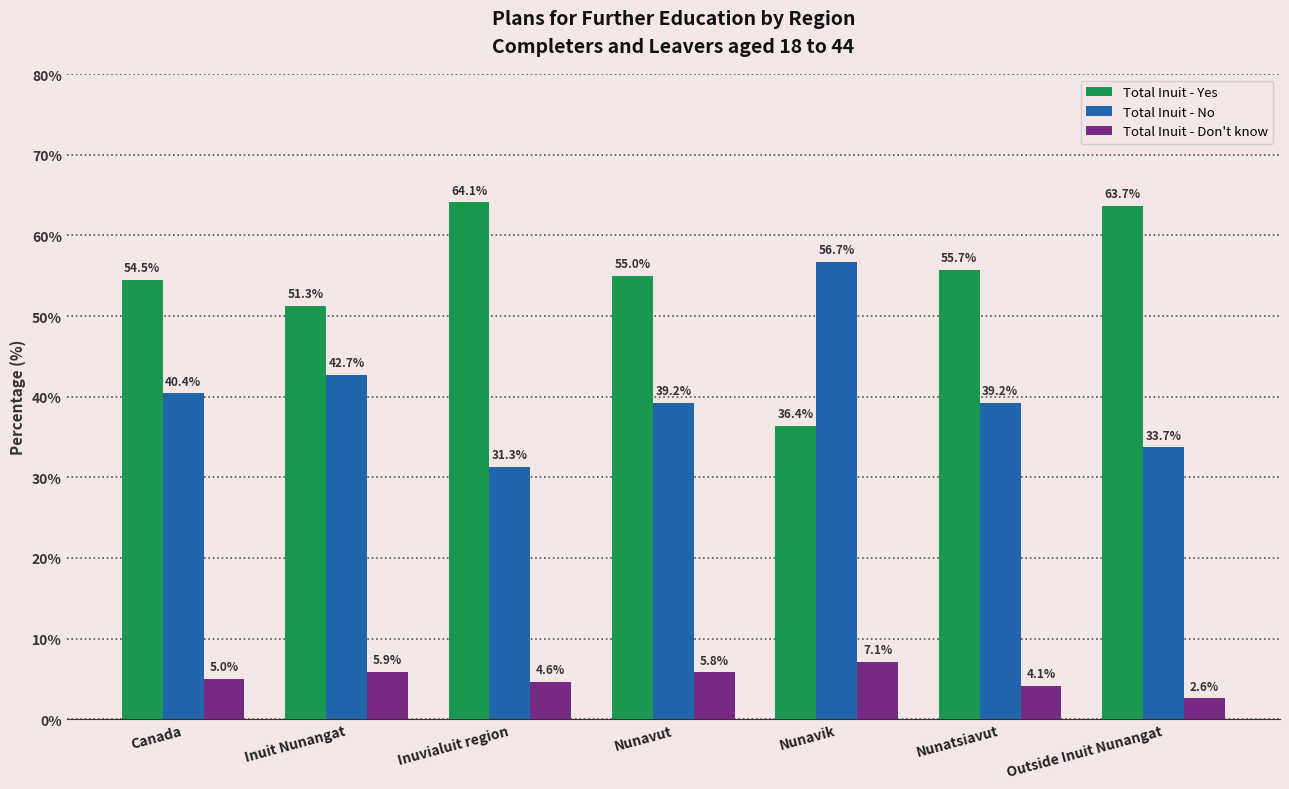

Reading left to right, list all the values displayed in this chart.

Total Inuit - Yes: 54.5	51.3	64.1	55.0	36.4	55.7	63.7
Total Inuit - No: 40.4	42.7	31.3	39.2	56.7	39.2	33.7
Total Inuit - Don't know: 5.0	5.9	4.6	5.8	7.1	4.1	2.6